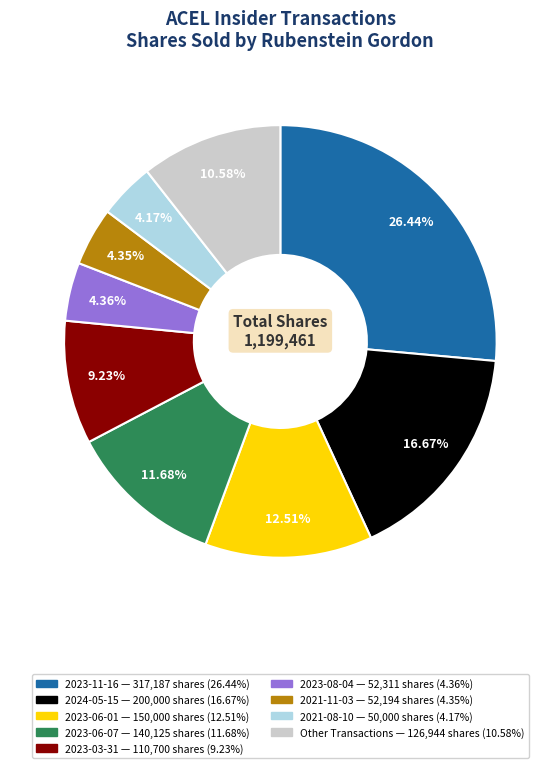

Is there a majority slice in this chart?

No